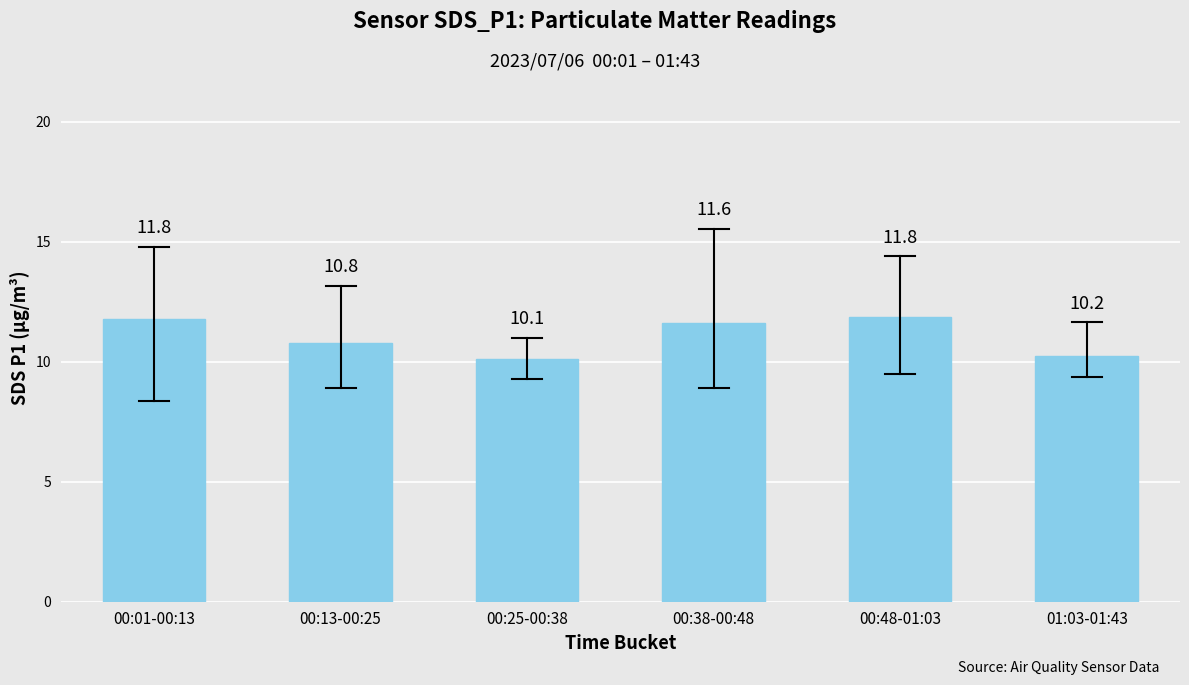

What is the sum of the values at 00:13-00:25 and 00:38-00:48?

22.4